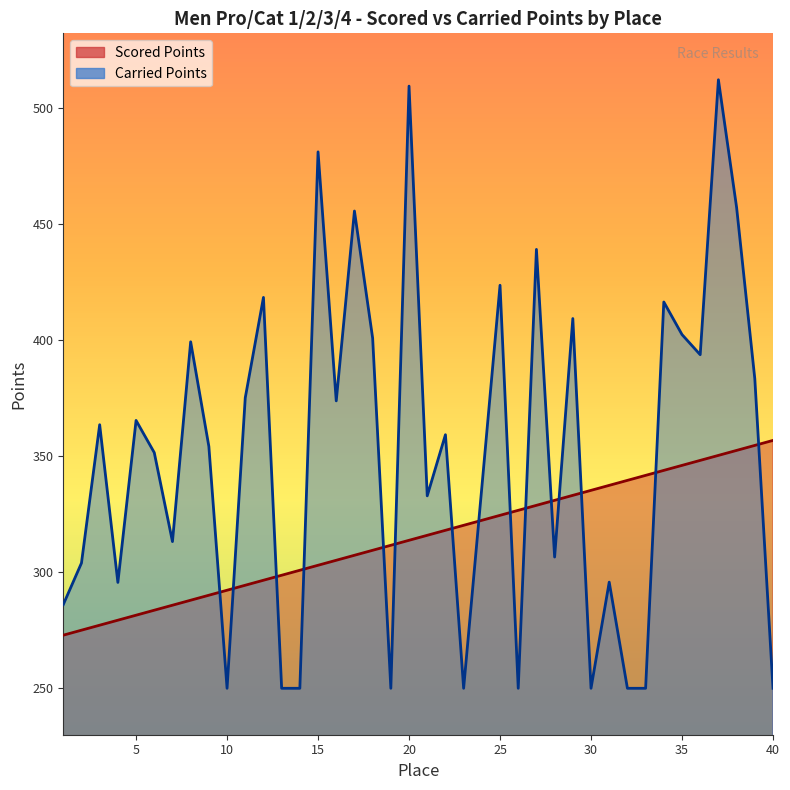

Where does the Carried Points series first go above 359?

3